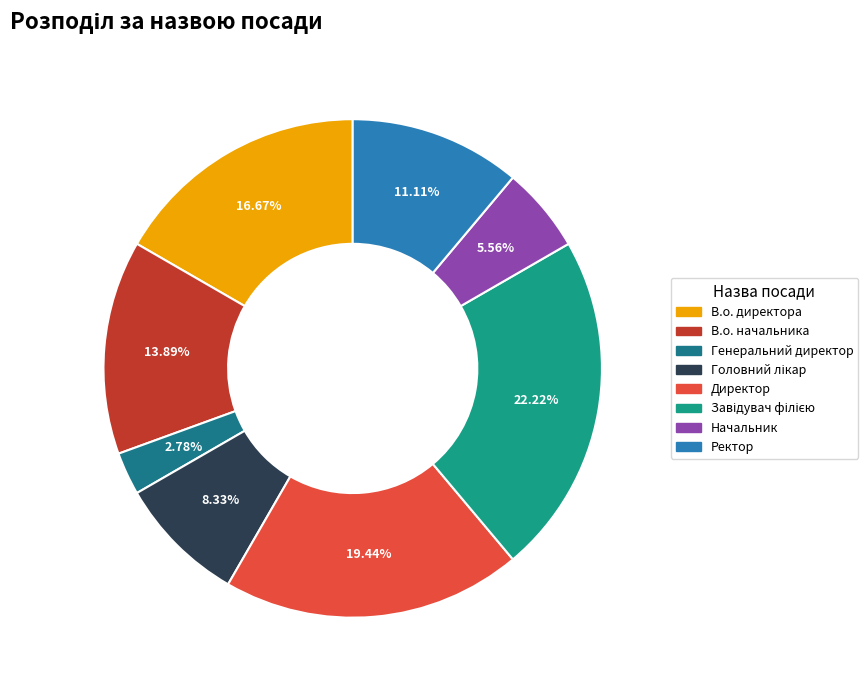

Is Директор the majority of the pie?

No